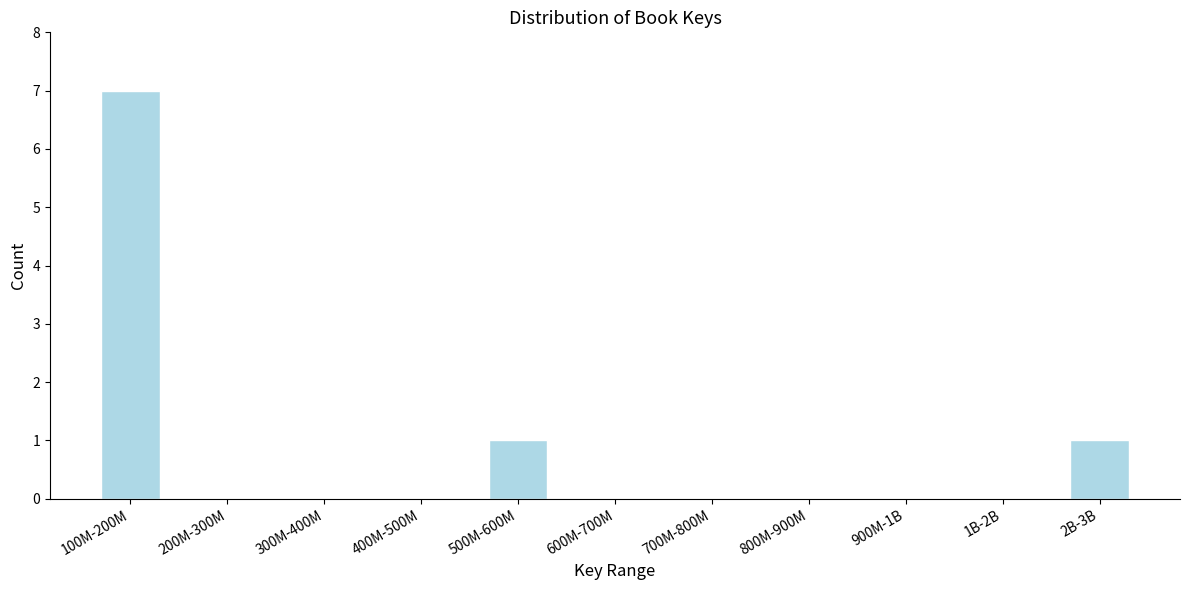

Reading left to right, list all the values displayed in this chart.

100M-200M=7	200M-300M=0	300M-400M=0	400M-500M=0	500M-600M=1	600M-700M=0	700M-800M=0	800M-900M=0	900M-1B=0	1B-2B=0	2B-3B=1